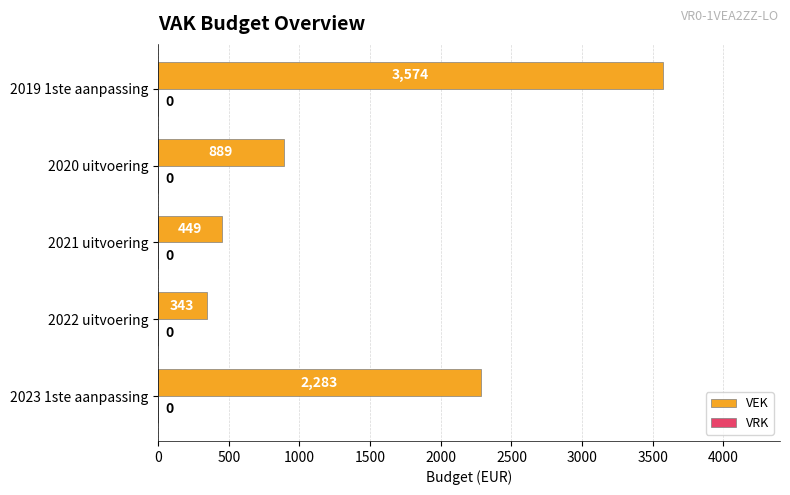

Rank the categories by value from highest to lowest.

2019 1ste aanpassing, 2023 1ste aanpassing, 2020 uitvoering, 2021 uitvoering, 2022 uitvoering